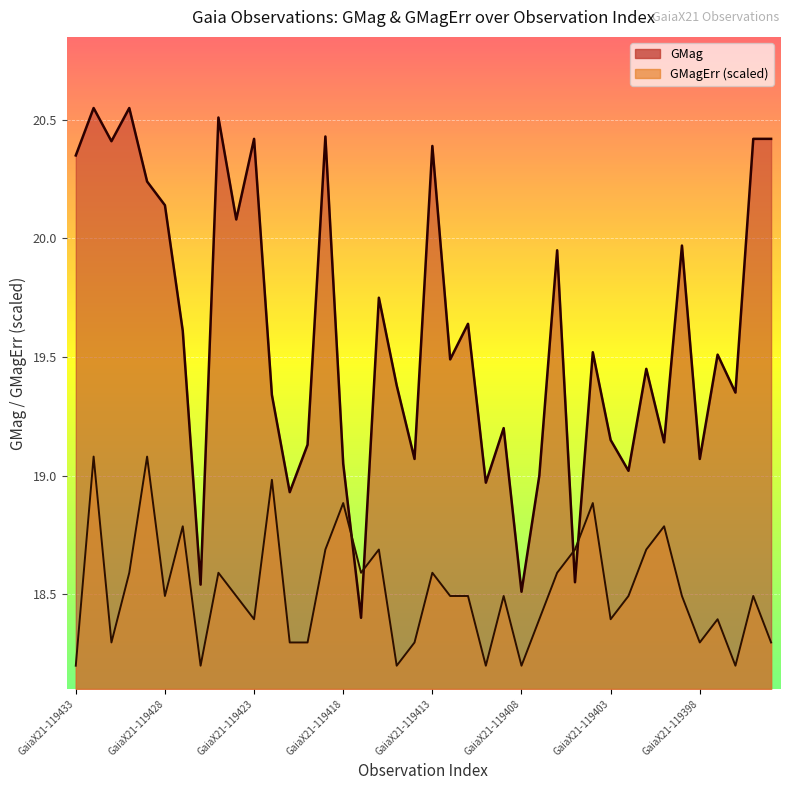

After their last crossing, which series has the higher values: GMag or GMagErr?

GMag